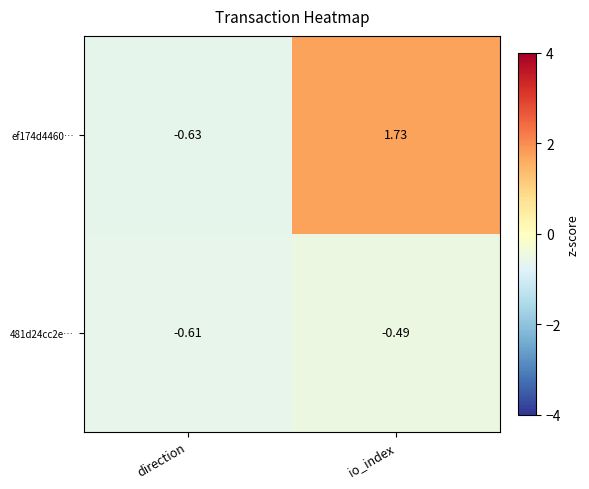

Which series has the widest spread of values?

ef174d4460…